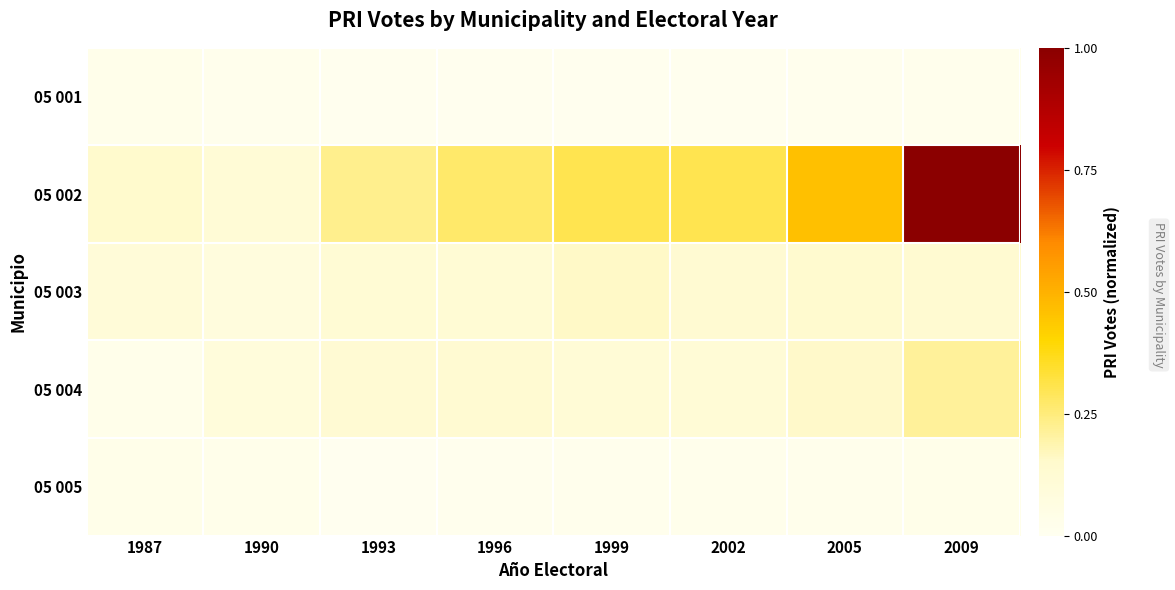

Which label corresponds to the largest value in the chart?

2009